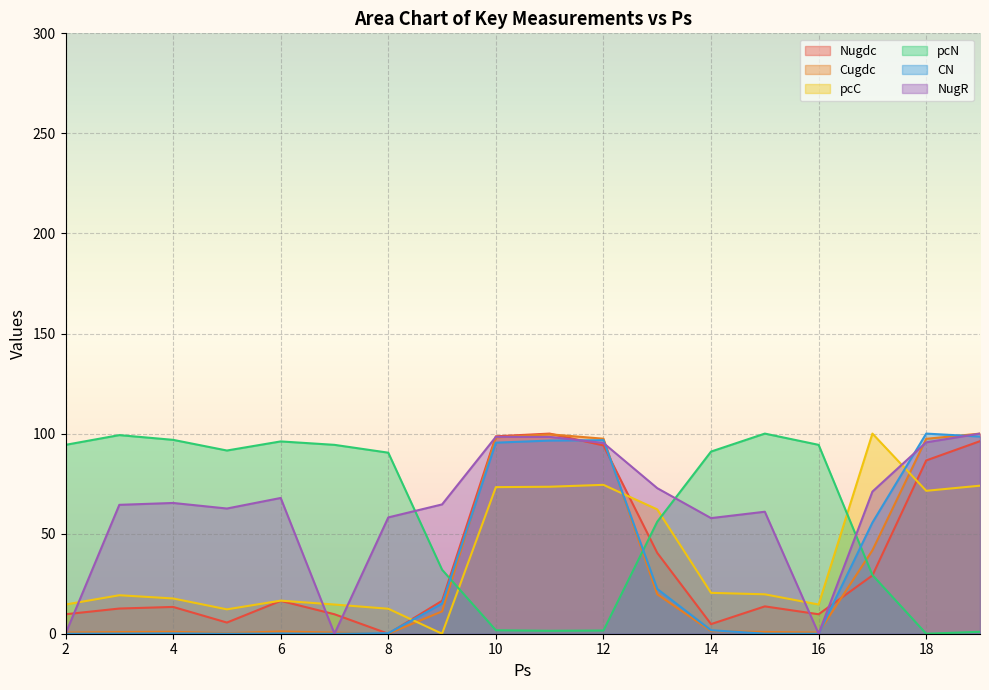

Which category has the lowest value in the CN series?

2